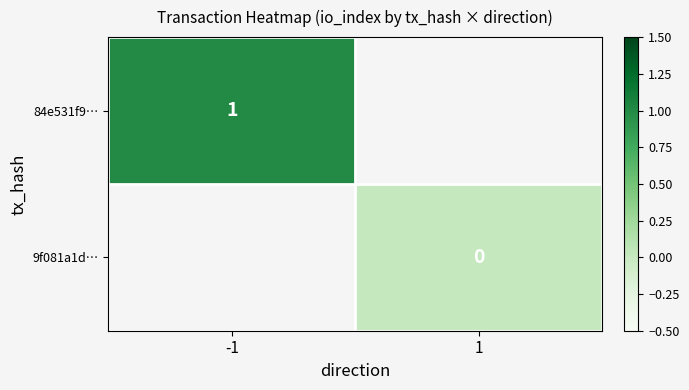

At which label is 84e531f9… closest to 1?

-1